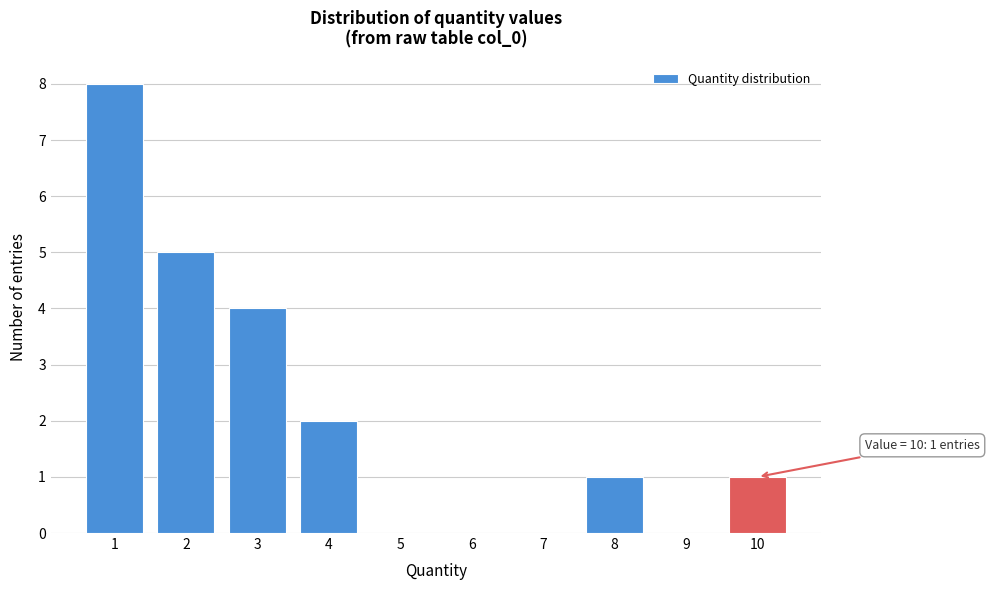

Reading right to left, what are all the values shown in this chart?

10=1	9=0	8=1	7=0	6=0	5=0	4=2	3=4	2=5	1=8